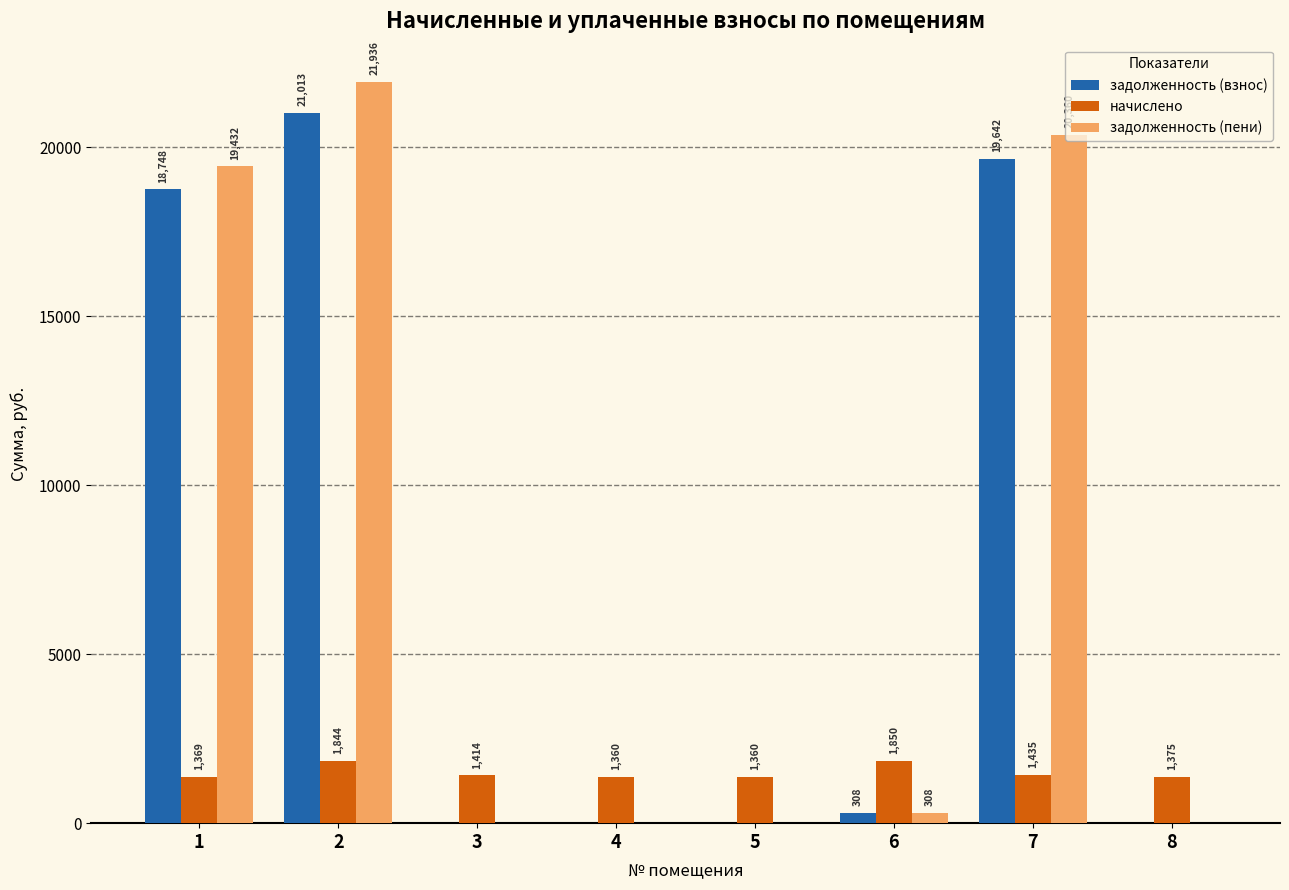

The задолженность (пени) series shows 0.0 at 5. True or false?

True